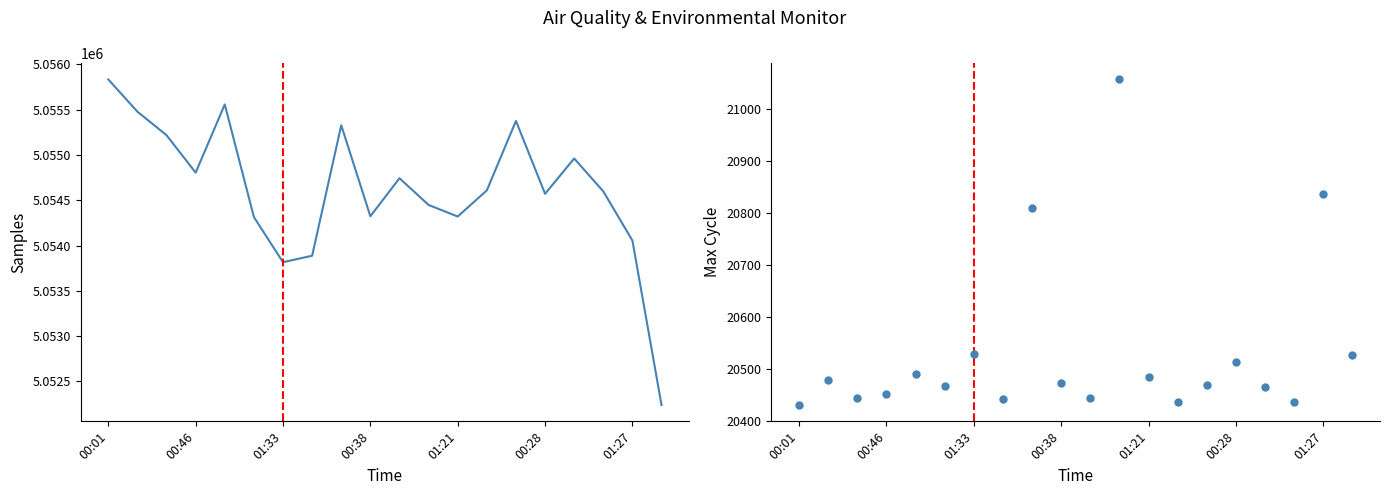

What are all the series names shown in the legend?

Samples, Max_cycle